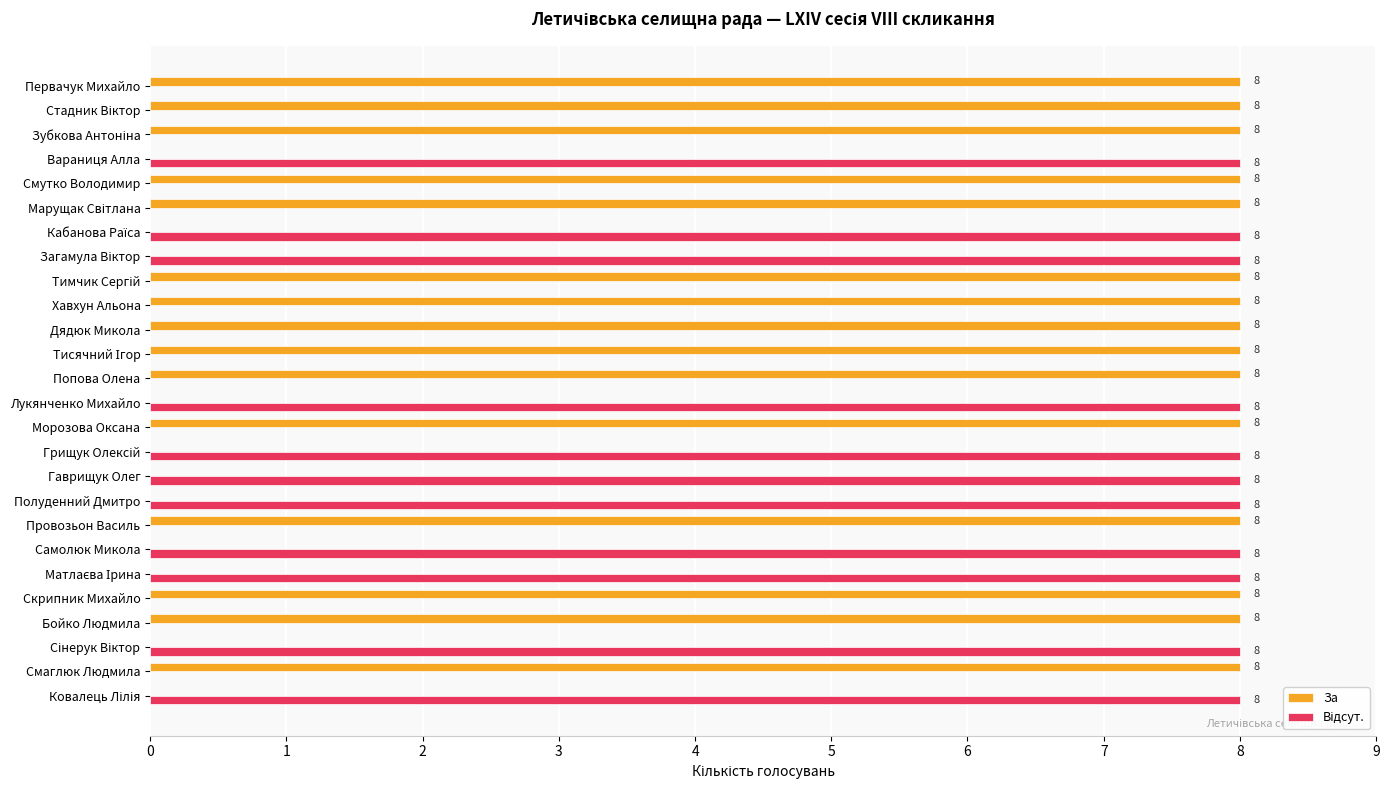

Which series has the largest total across all categories?

За